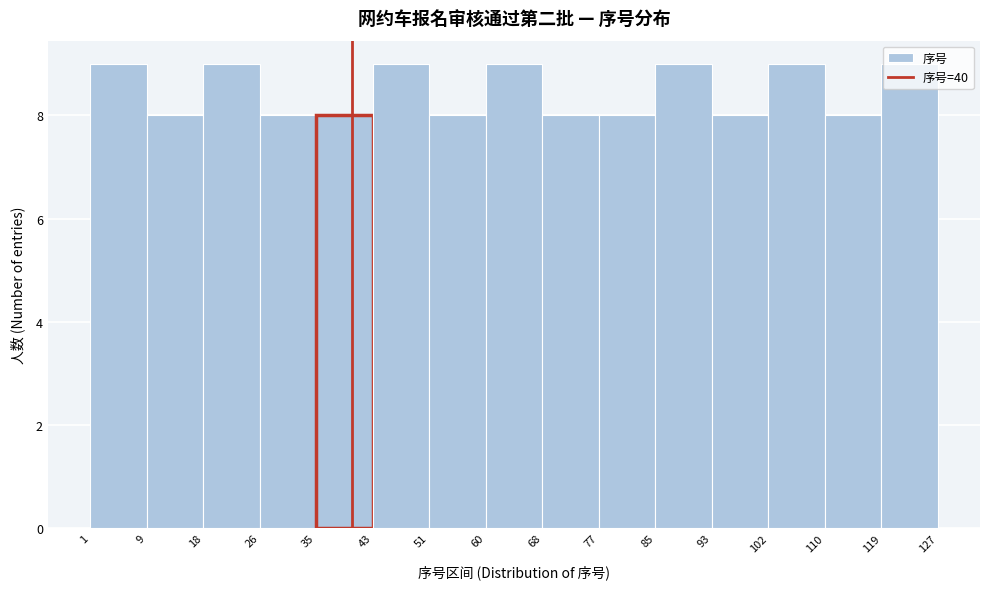

How tall is the bar that spans 93 to 102 on the x-axis? The values are not printed on the chart, so give them approximately, as read against the axis.

8